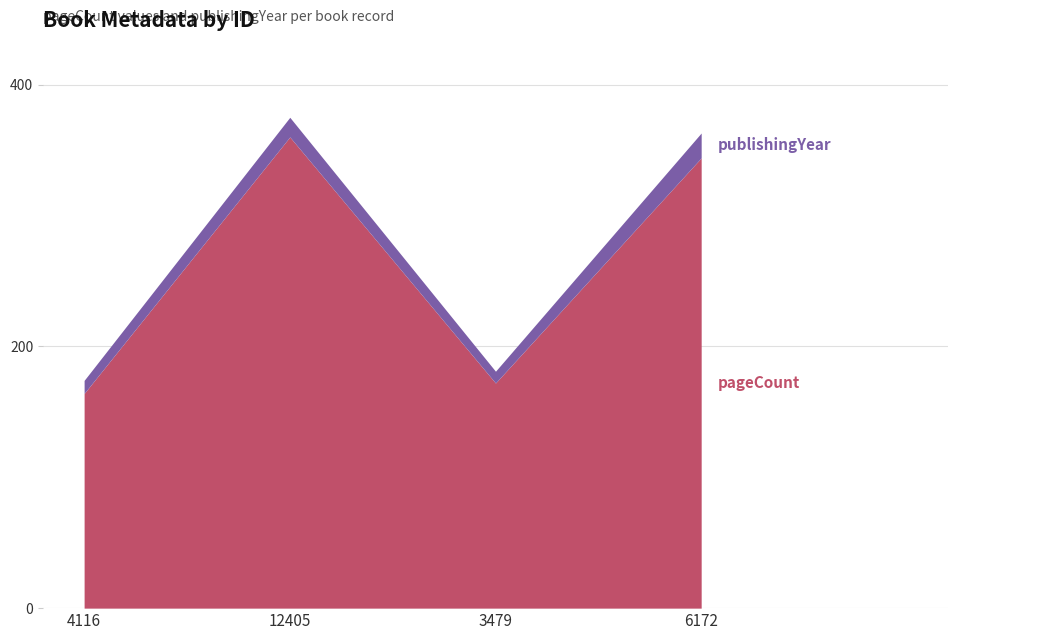

What is the total value across all series at 3479?

181